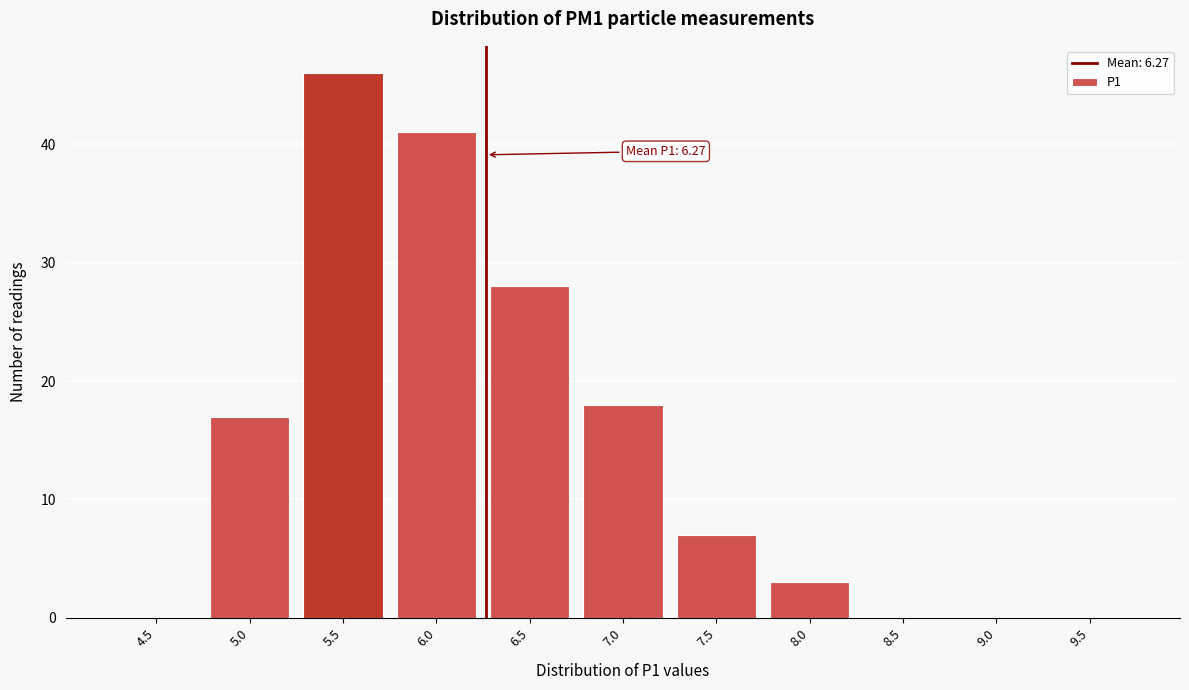

Reading left to right, list all the values displayed in this chart.

4.5=0	5.0=17	5.5=46	6.0=41	6.5=28	7.0=18	7.5=7	8.0=3	8.5=0	9.0=0	9.5=0